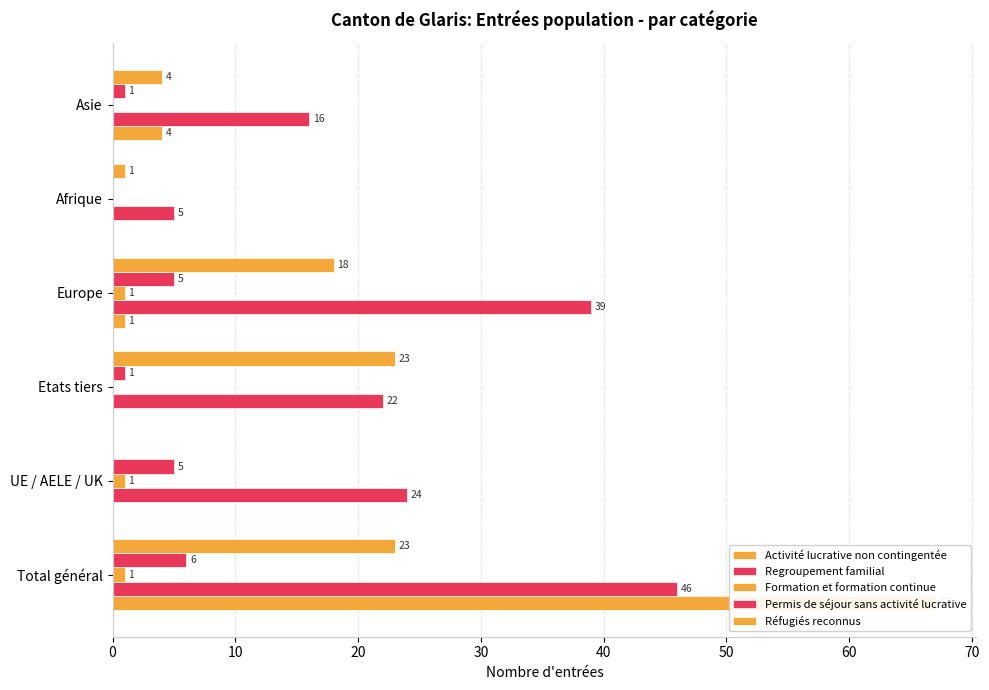

How many positive values does the Réfugiés reconnus series have?

5